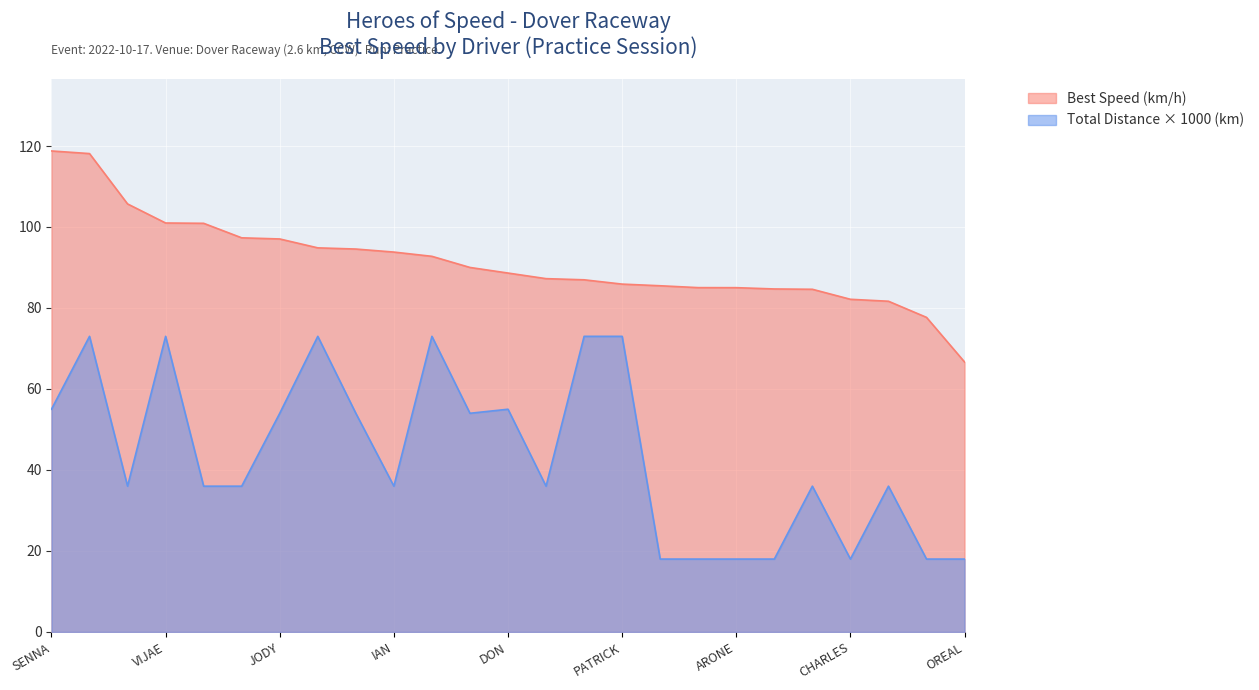

What is the sum of all Average Speed (km/h) values?

1088.0